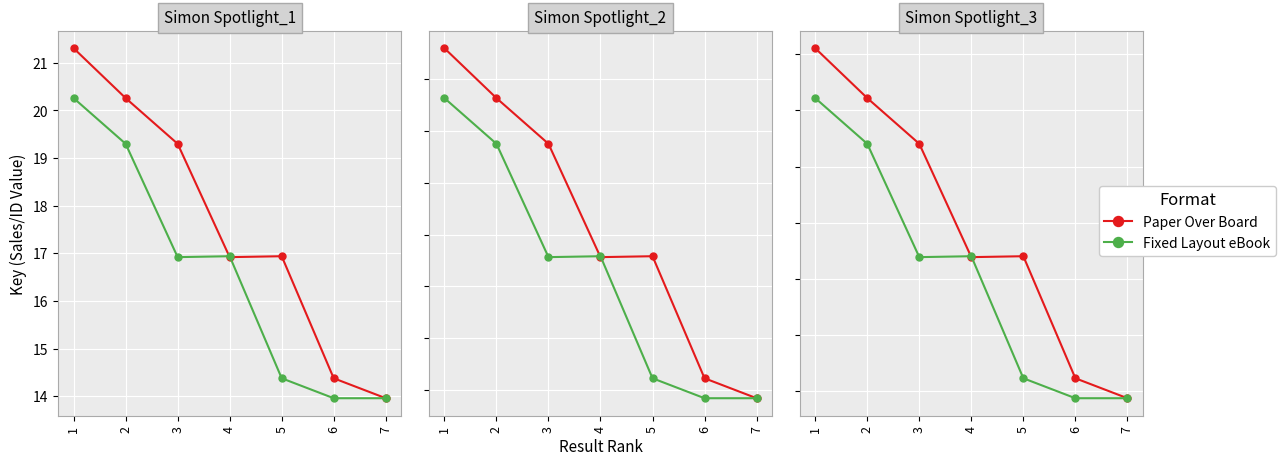

True or false: Fixed Layout eBook has a value of 7.5 at 3.

False